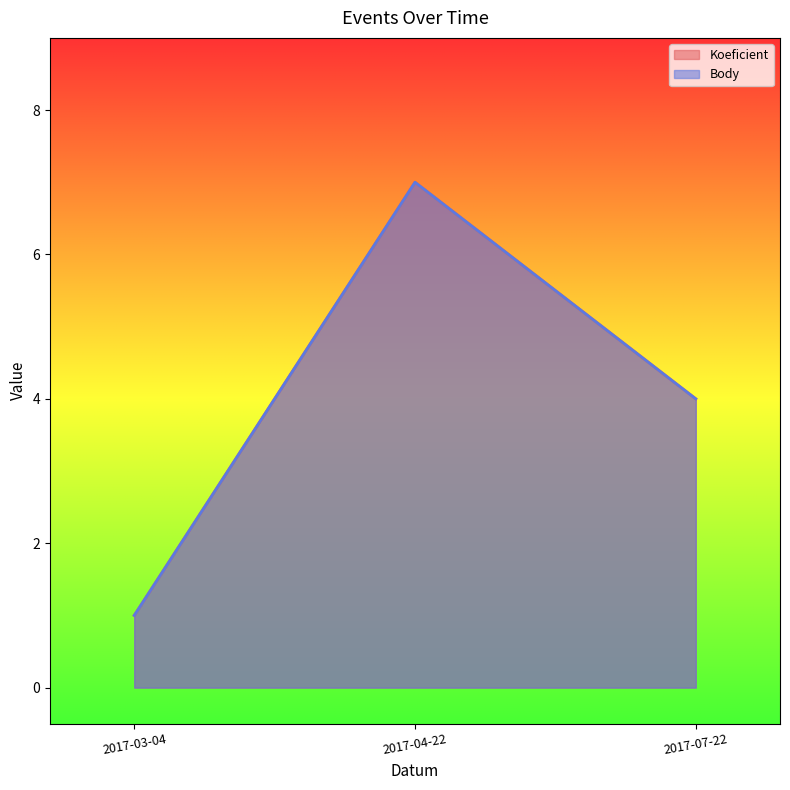

What is the sum of all Koeficient values?

12